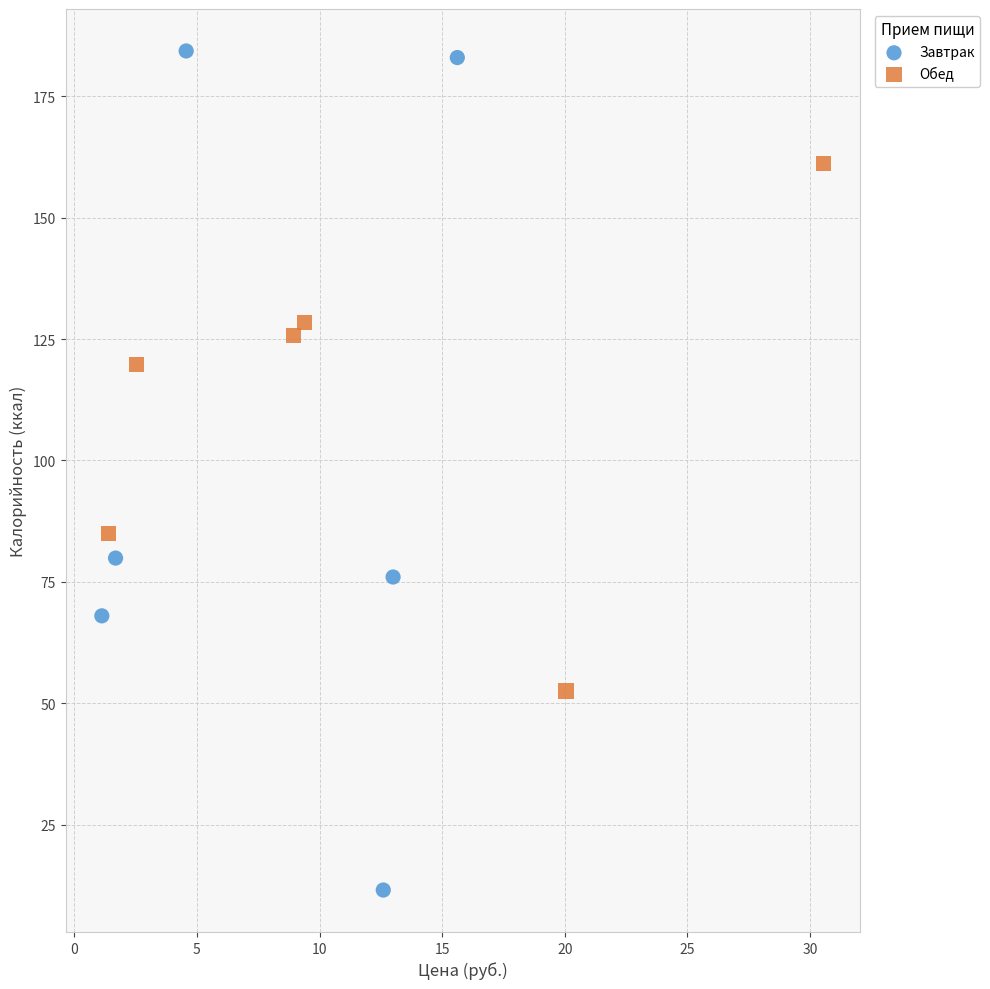

Which series has the widest spread of Y values?

Завтрак